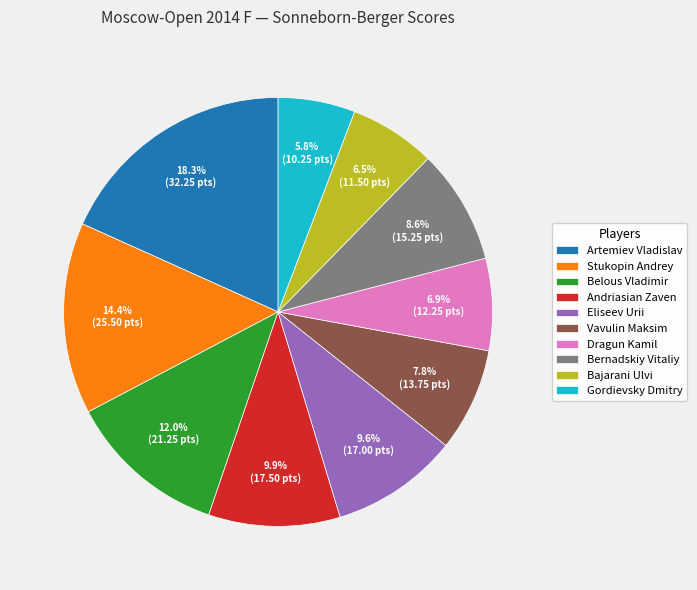

What percentage is the Stukopin Andrey slice, to the nearest percent?

14%